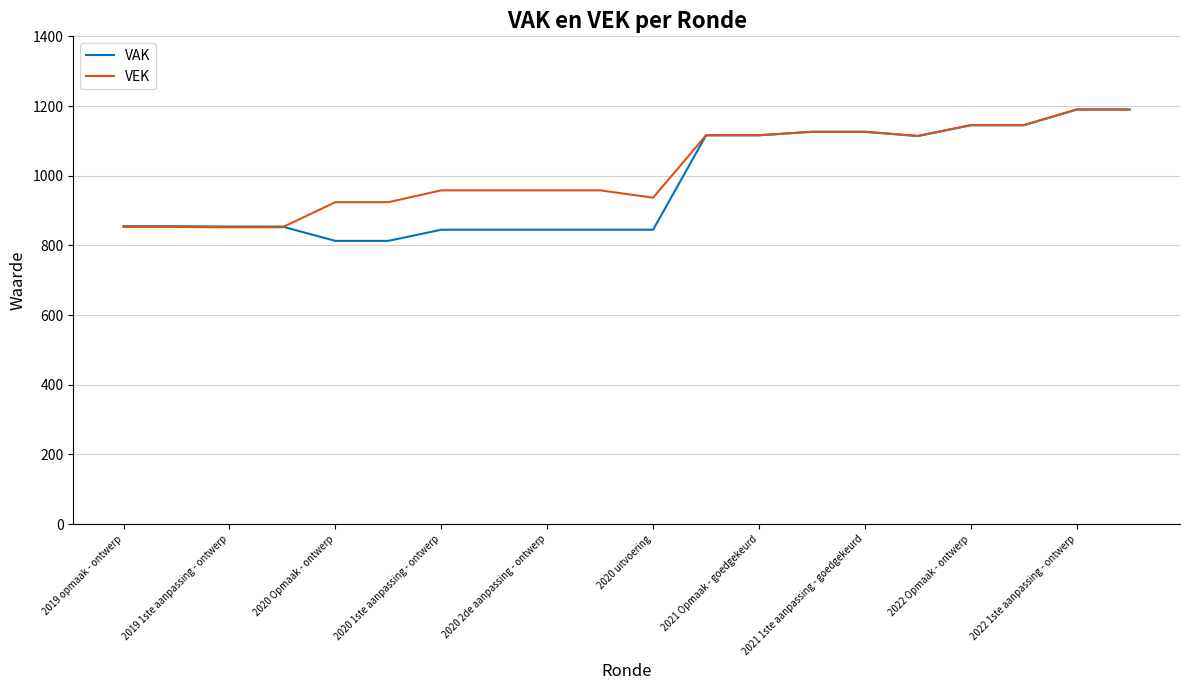

What is the highest value of the VAK series?

1190